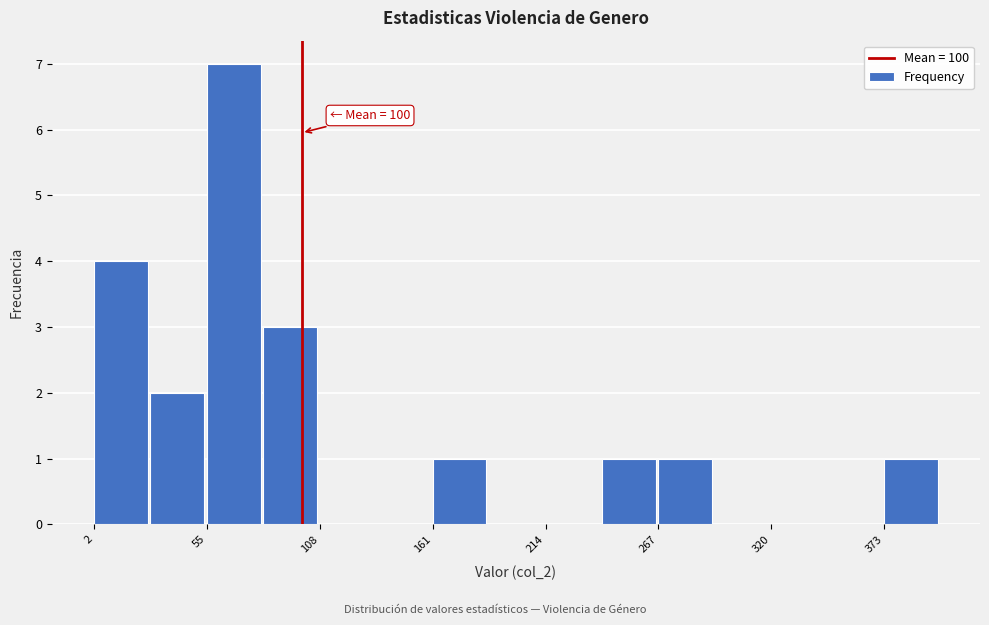

Around what value on the x-axis is the tallest bar? Give the approximate position of its centre, as read against the axis.

70